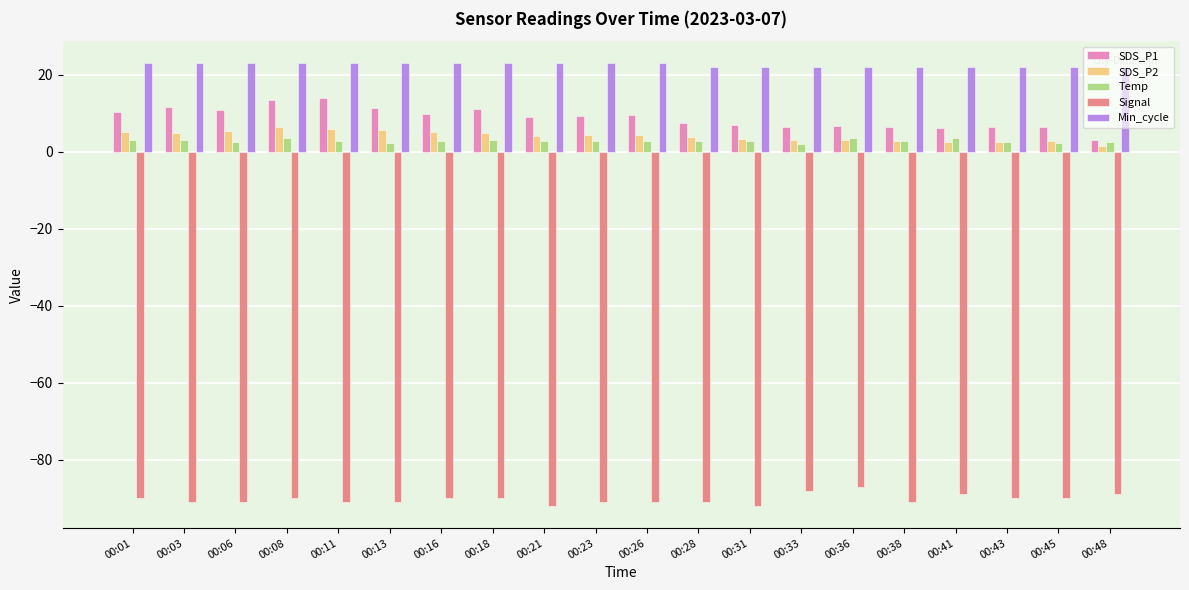

How many data points does each series have?

20